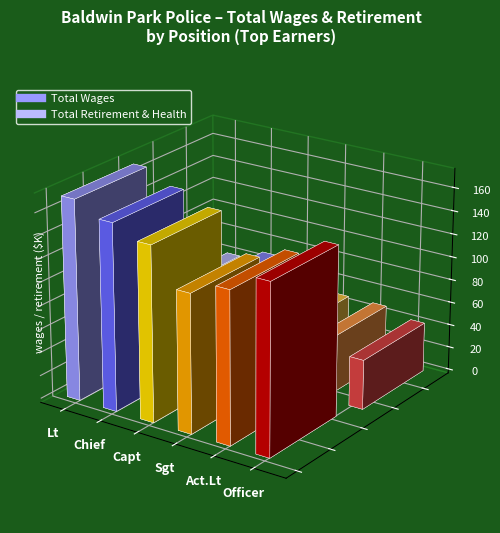

How many groups of bars are there?

6